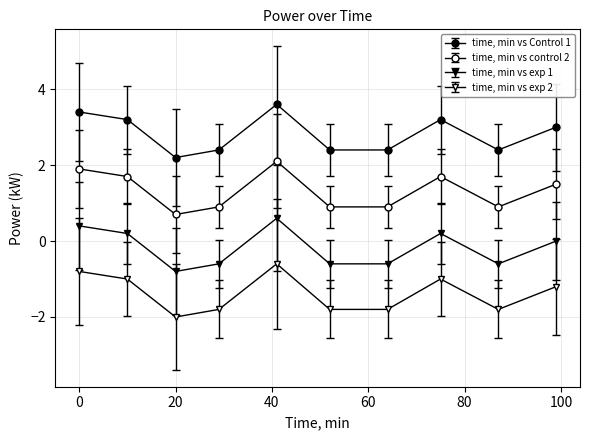

Is this an area chart (filled region under the line)?

No